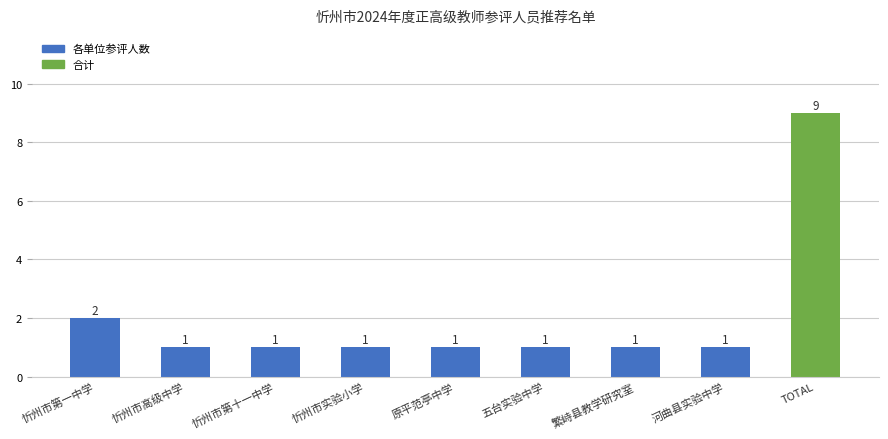

What is the smallest value displayed?

1